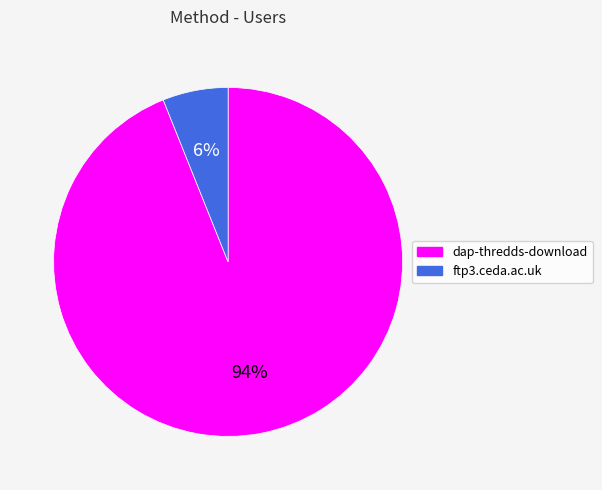

Does ftp3.ceda.ac.uk represent more than half of the total?

No